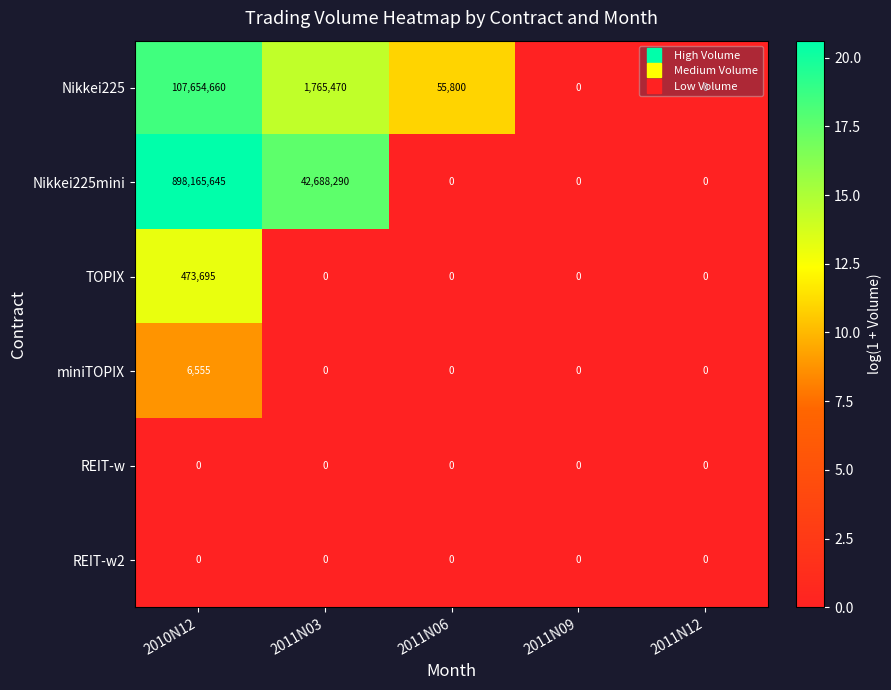

At which category is the sum across all series the highest?

2010N12